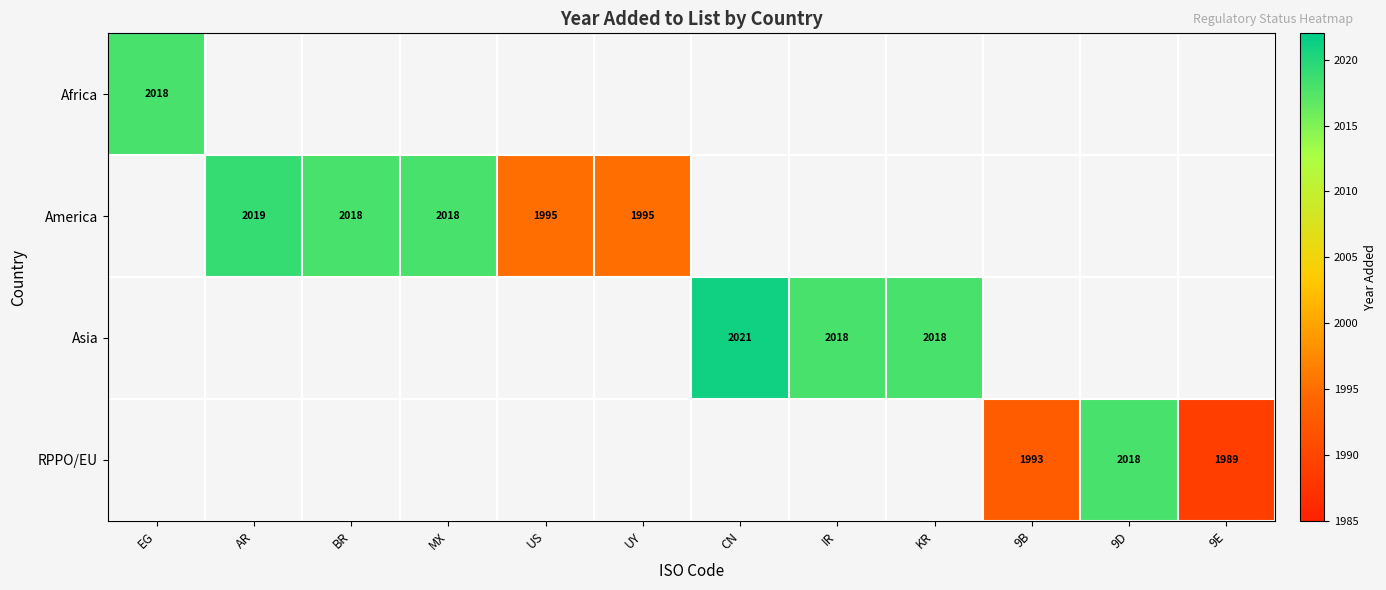

Is it true that Asia equals 2976 at CN?

False